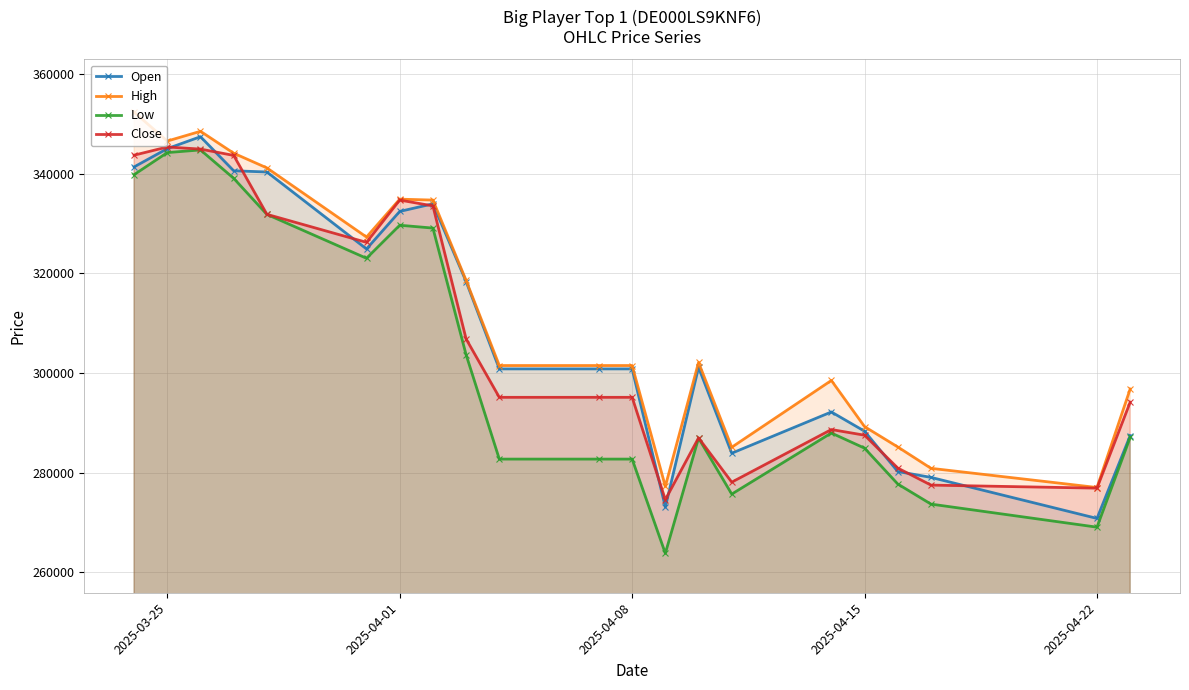

Does the chart have visible grid lines?

Yes